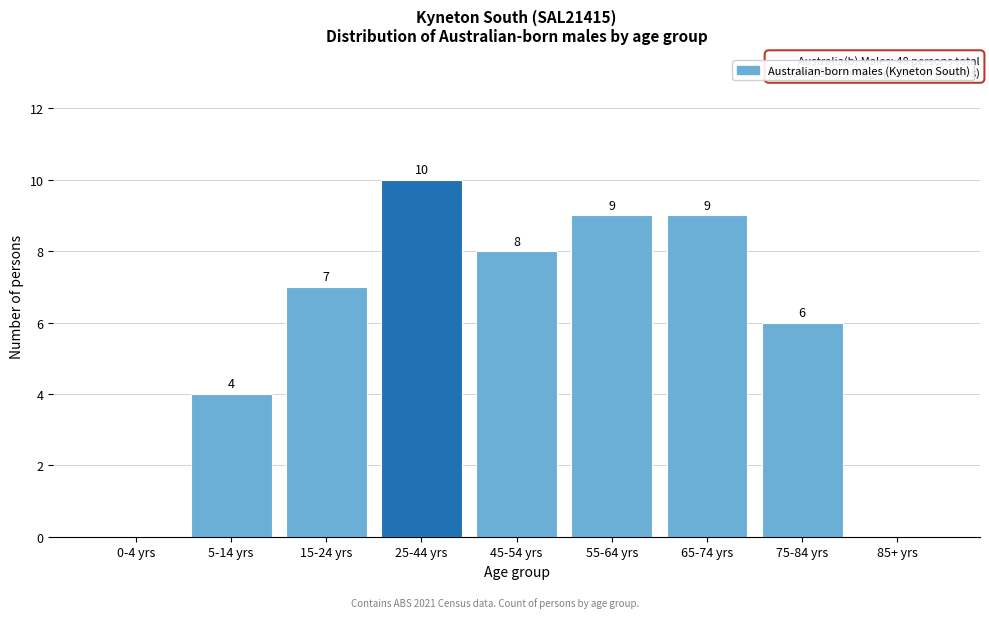

Reading left to right, list all the values displayed in this chart.

0-4 yrs=0	5-14 yrs=4	15-24 yrs=7	25-44 yrs=10	45-54 yrs=8	55-64 yrs=9	65-74 yrs=9	75-84 yrs=6	85+ yrs=0